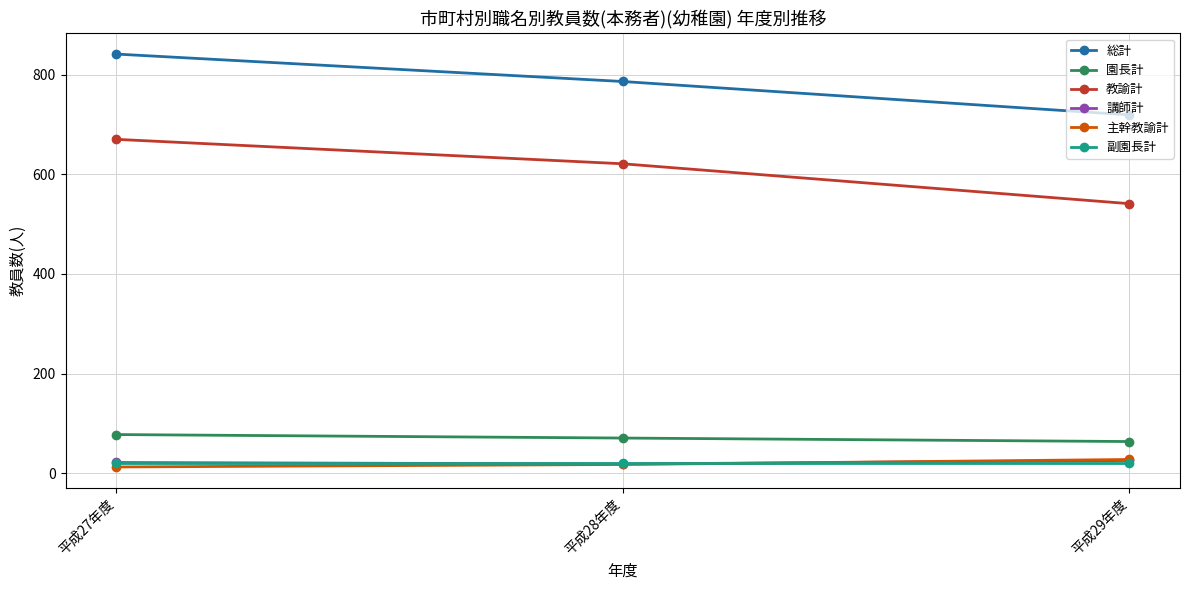

What position from the left is 平成27年度?

1